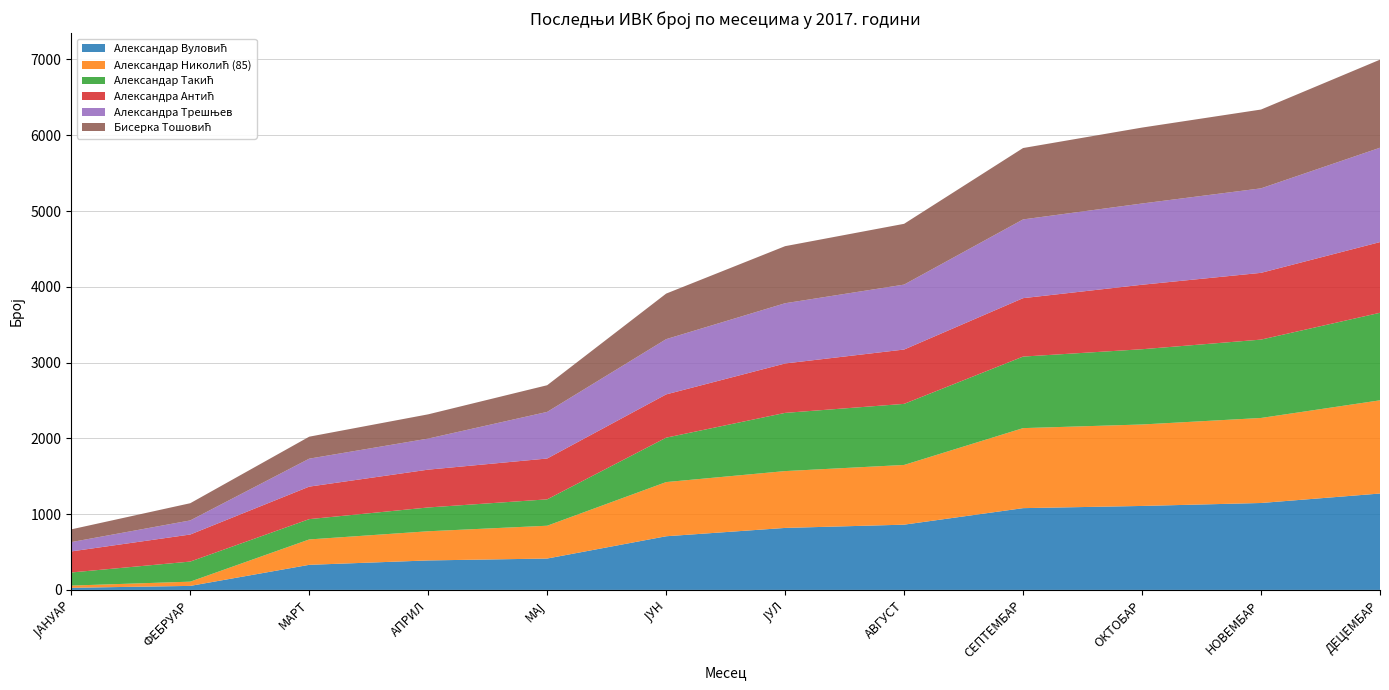

Reading left to right, what are all the values shown in this chart?

Александар Вуловић: ЈАНУАР=28	ФЕБРУАР=53	МАРТ=331	АПРИЛ=389	МАЈ=414	ЈУН=708	ЈУЛ=818	АВГУСТ=861	СЕПТЕМБАР=1079	ОКТОБАР=1108	НОВЕМБАР=1147	ДЕЦЕМБАР=1272
Александар Николић (85): ЈАНУАР=29	ФЕБРУАР=56	МАРТ=335	АПРИЛ=385	МАЈ=433	ЈУН=715	ЈУЛ=750	АВГУСТ=788	СЕПТЕМБАР=1056	ОКТОБАР=1075	НОВЕМБАР=1122	ДЕЦЕМБАР=1230
Александар Такић: ЈАНУАР=173	ФЕБРУАР=265	МАРТ=268	АПРИЛ=314	МАЈ=348	ЈУН=586	ЈУЛ=768	АВГУСТ=806	СЕПТЕМБАР=944	ОКТОБАР=993	НОВЕМБАР=1034	ДЕЦЕМБАР=1155
Александра Антић: ЈАНУАР=278	ФЕБРУАР=357	МАРТ=429	АПРИЛ=499	МАЈ=539	ЈУН=571	ЈУЛ=652	АВГУСТ=717	СЕПТЕМБАР=771	ОКТОБАР=851	НОВЕМБАР=881	ДЕЦЕМБАР=933
Александра Трешњев: ЈАНУАР=123	ФЕБРУАР=186	МАРТ=369	АПРИЛ=410	МАЈ=615	ЈУН=729	ЈУЛ=795	АВГУСТ=857	СЕПТЕМБАР=1039	ОКТОБАР=1072	НОВЕМБАР=1115	ДЕЦЕМБАР=1245
Бисерка Тошовић: ЈАНУАР=168	ФЕБРУАР=227	МАРТ=290	АПРИЛ=320	МАЈ=352	ЈУН=601	ЈУЛ=753	АВГУСТ=802	СЕПТЕМБАР=942	ОКТОБАР=1002	НОВЕМБАР=1040	ДЕЦЕМБАР=1162